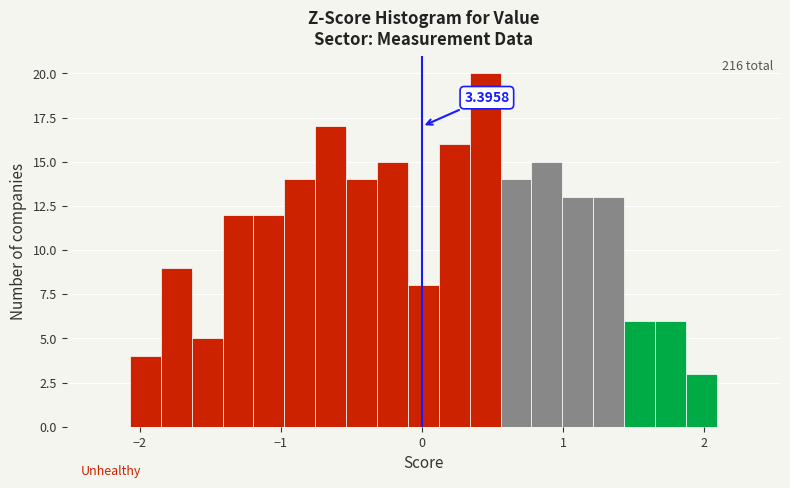

Read against the x-axis, roughly where is the centre of the tallest bar?

0.4